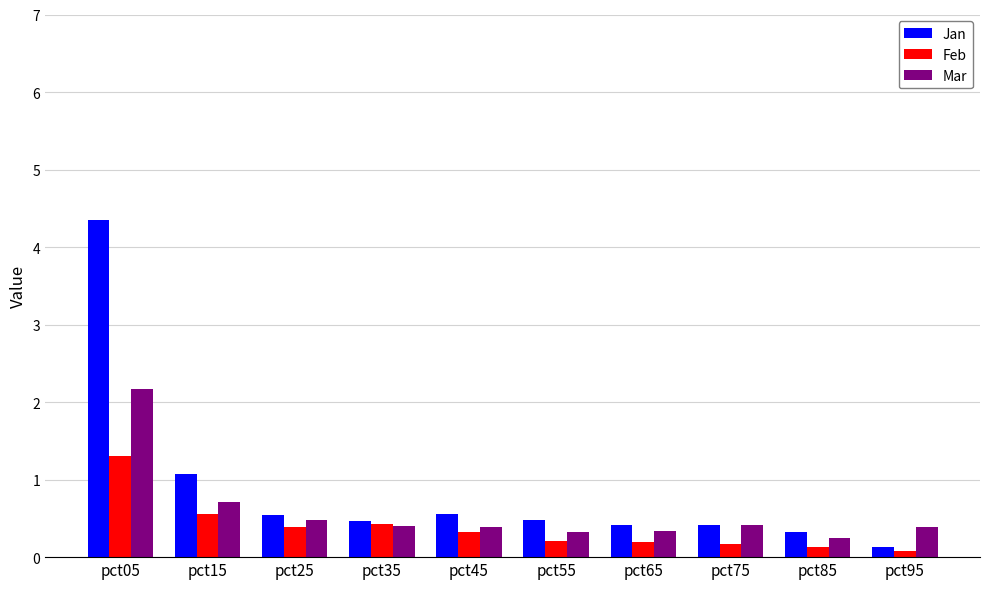

What is the total value across all series at pct55?

1.0